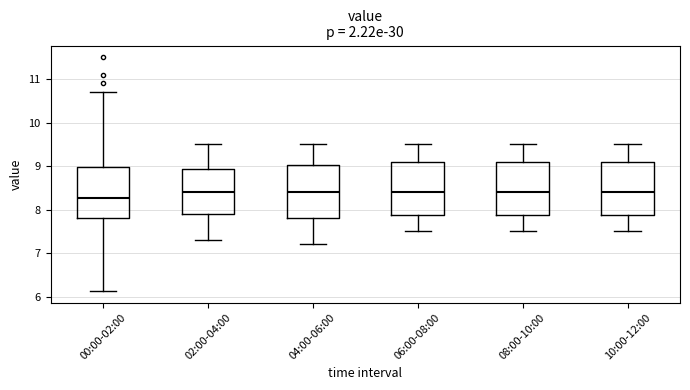

Reading left to right, transcribe this box plot: for each box, give where its median line is, the range the box spans, and where its two whiskers end, as read against the y-axis. The values are not printed on the chart, so give them approximately, as read against the axis.

00:00-02:00: median 8.3, box 7.8 to 9.0, whiskers 6.1 to 10.7
02:00-04:00: median 8.4, box 7.9 to 8.9, whiskers 7.3 to 9.5
04:00-06:00: median 8.4, box 7.8 to 9.0, whiskers 7.2 to 9.5
06:00-08:00: median 8.4, box 7.9 to 9.1, whiskers 7.5 to 9.5
08:00-10:00: median 8.4, box 7.9 to 9.1, whiskers 7.5 to 9.5
10:00-12:00: median 8.4, box 7.9 to 9.1, whiskers 7.5 to 9.5